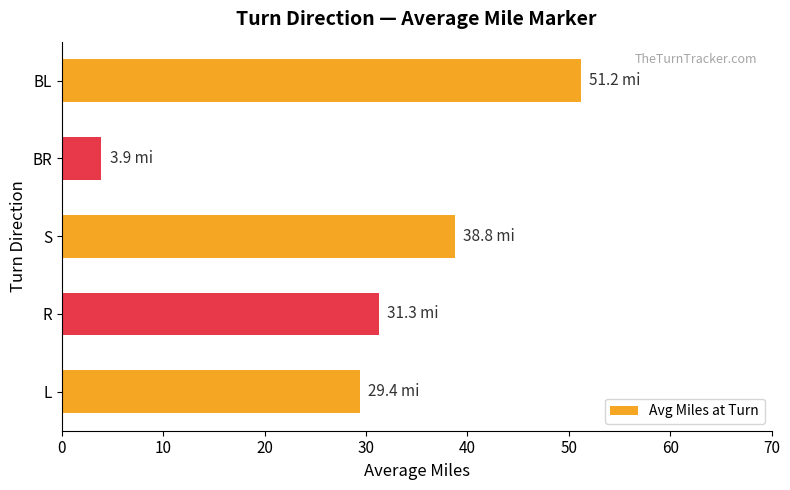

What is the ratio of the value at R to the value at L?

1.1